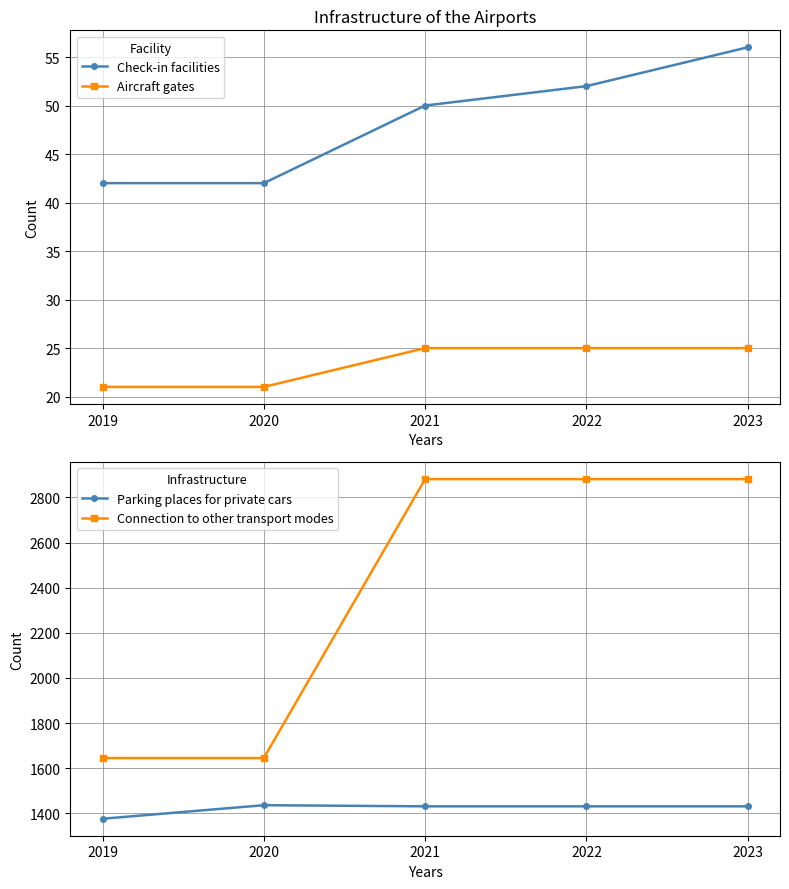

List the series in order of their peak value, highest first.

Connection to other transport modes, Parking places for private cars, Check-in facilities, Aircraft gates